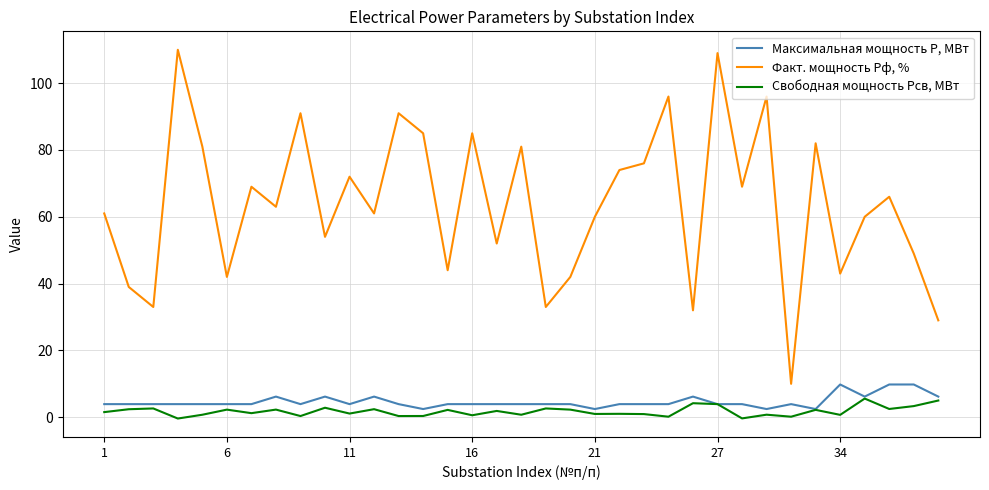

What is the maximum value for Максимальная мощность Р, МВт?

9.8